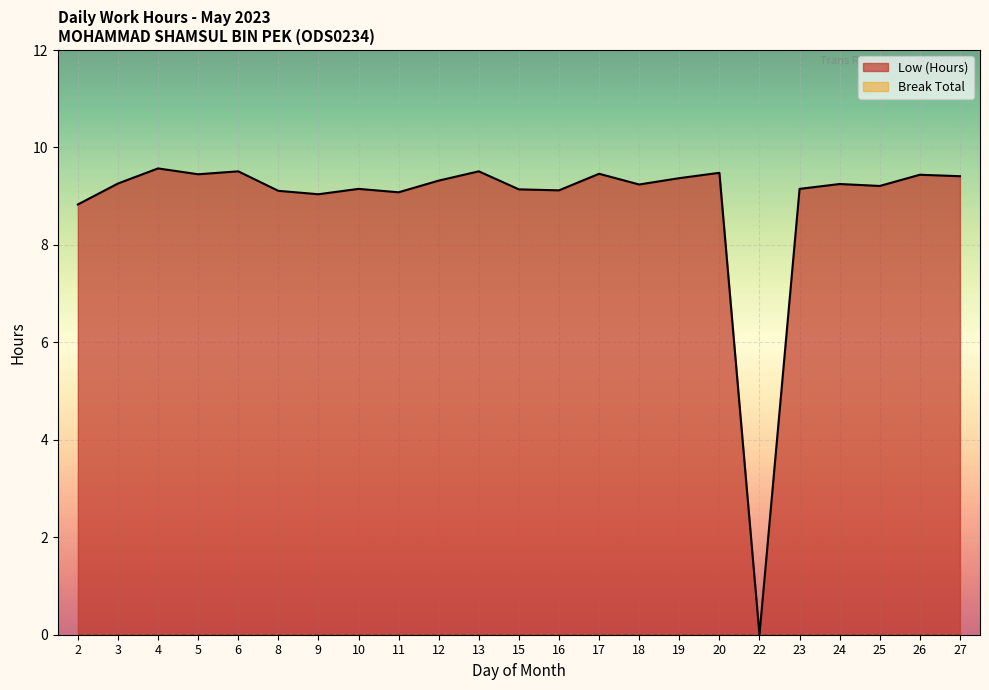

What is the value of the 21st point from the left?

9.2